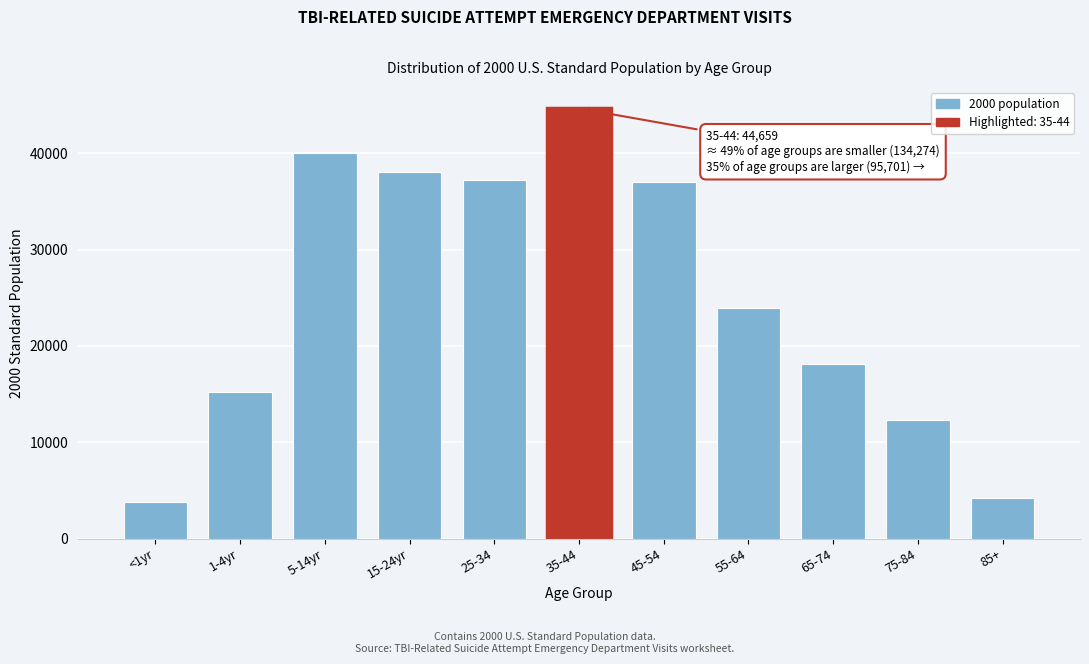

Reading right to left, list all the values displayed in this chart.

4259	12315	18136	23961	37030	44659	37233	38077	39977	15192	3795